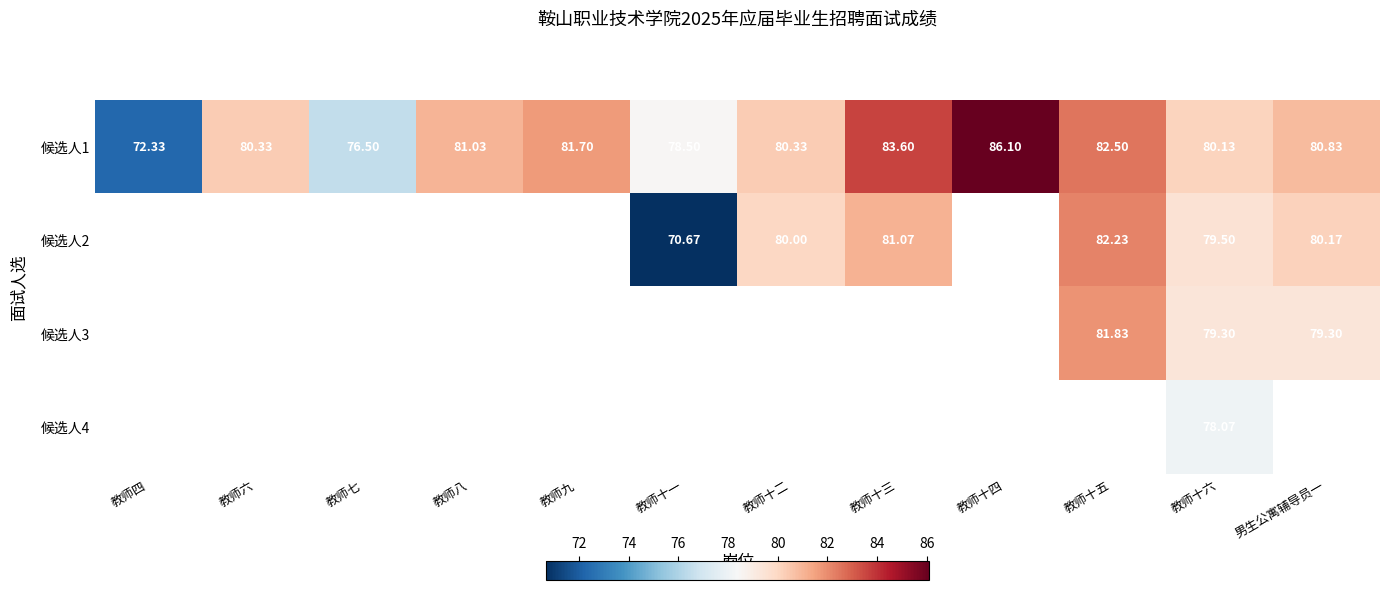

Where does the 候选人1 series first go above 80?

教师六